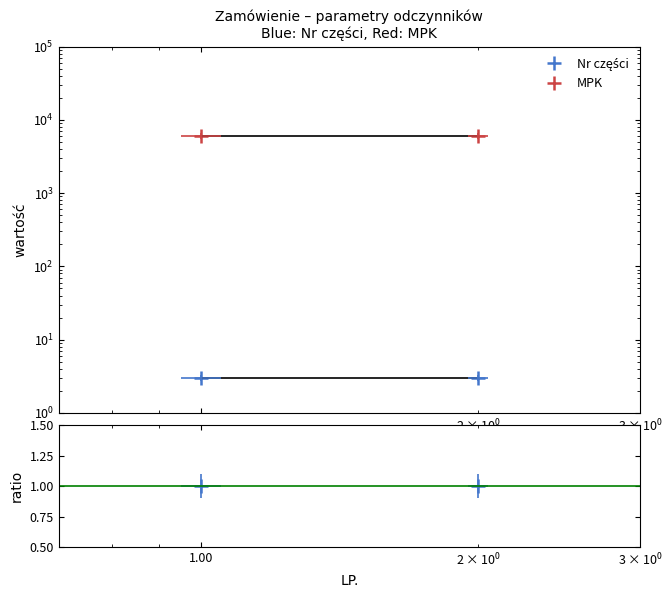

Which series has the largest total across all categories?

MPK